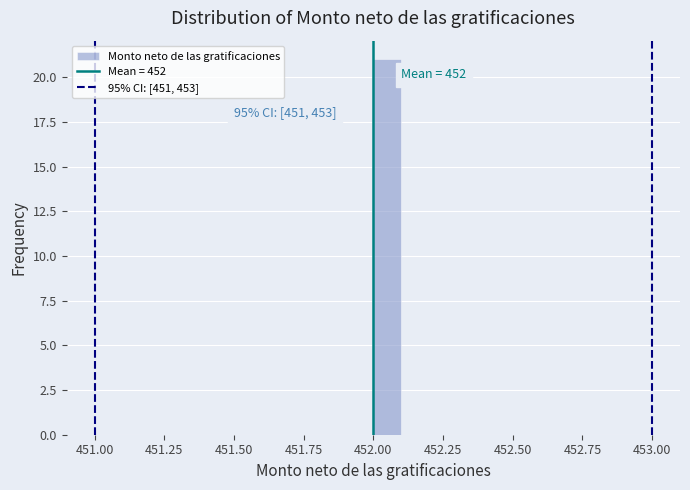

Read against the x-axis, roughly where is the centre of the tallest bar?

452.05